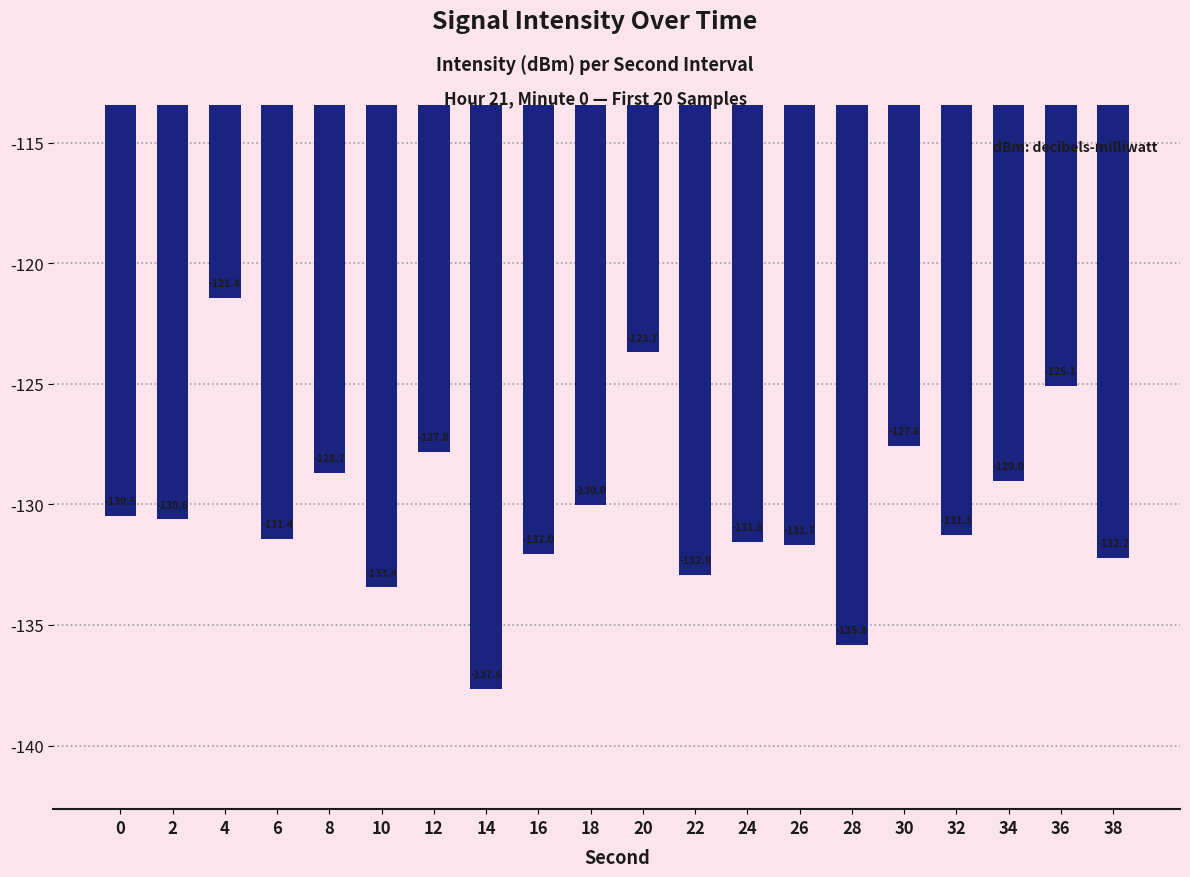

What is the difference between the second highest and second lowest values?

12.1